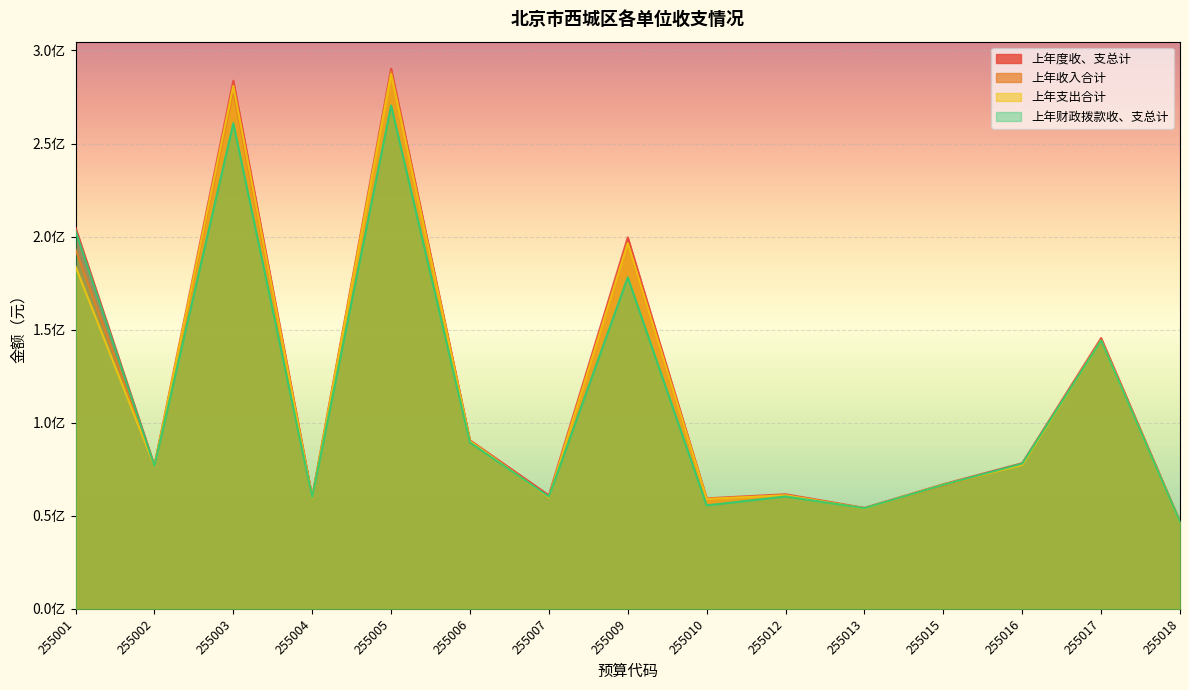

Where is the first local minimum for 上年度收、支总计?

255002